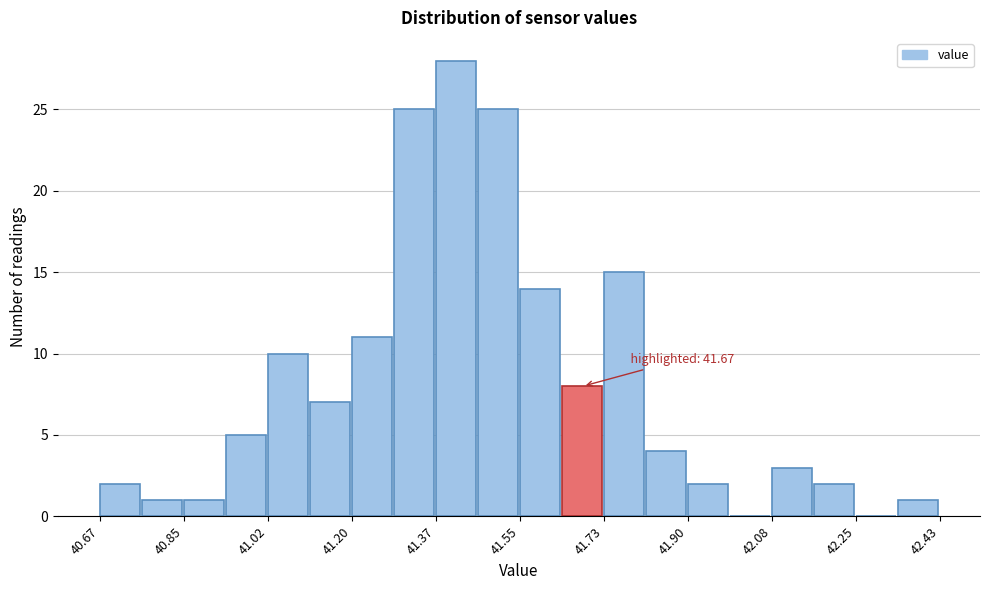

Over which range of the x-axis is the bar tallest?

41.374 to 41.462